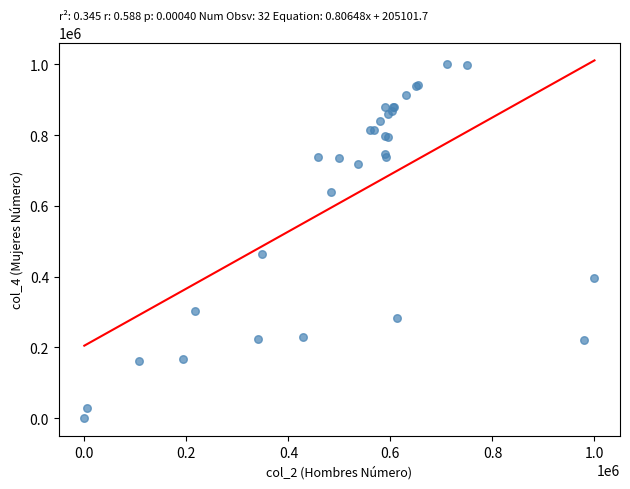

What Y value in the scatter plot is closest to 500000?

463356.7